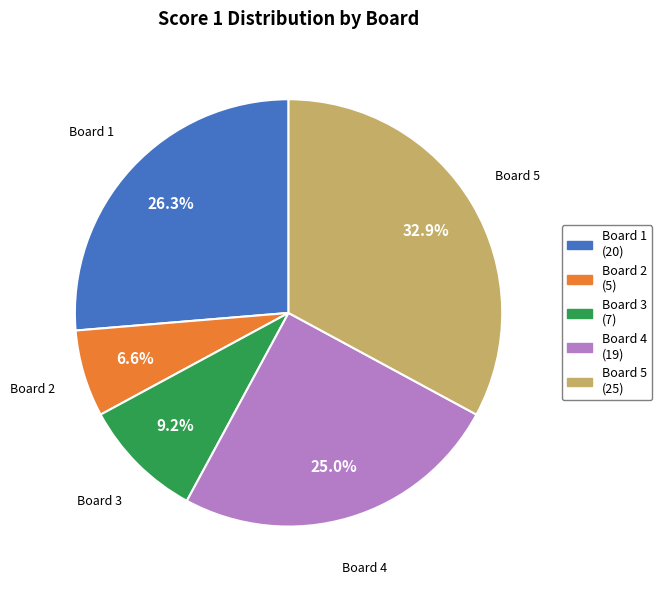

True or false: Board 5 accounts for 33% of the total.

True